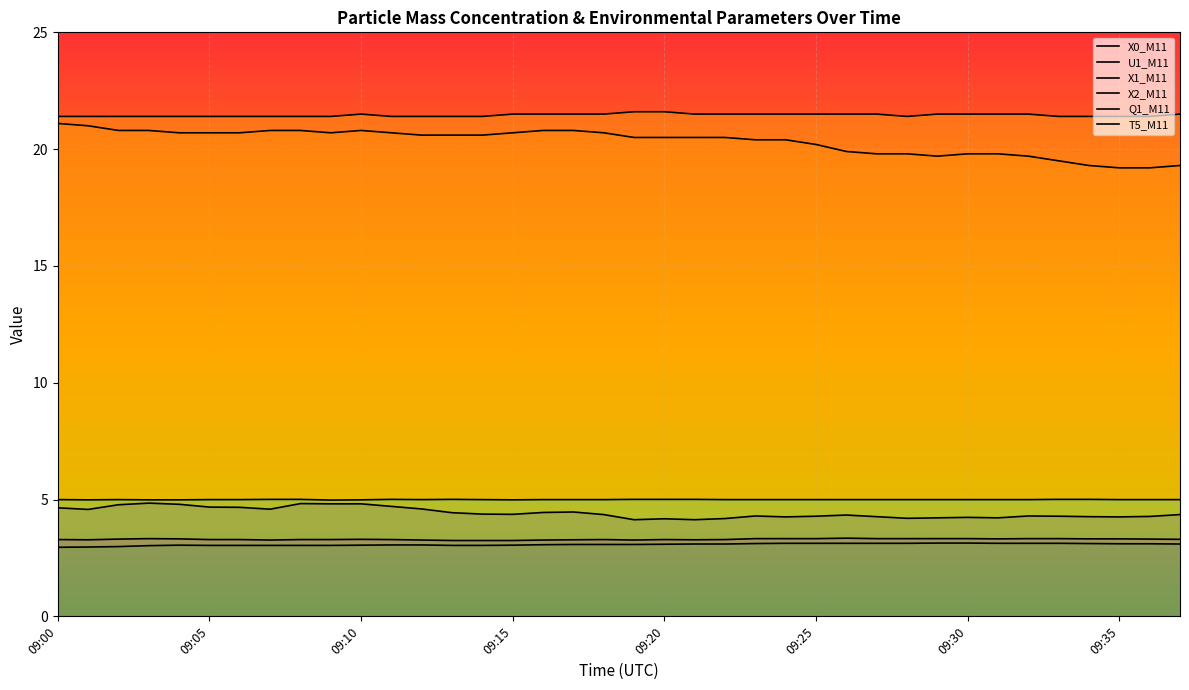

Does the chart display data point markers on the line(s)?

No